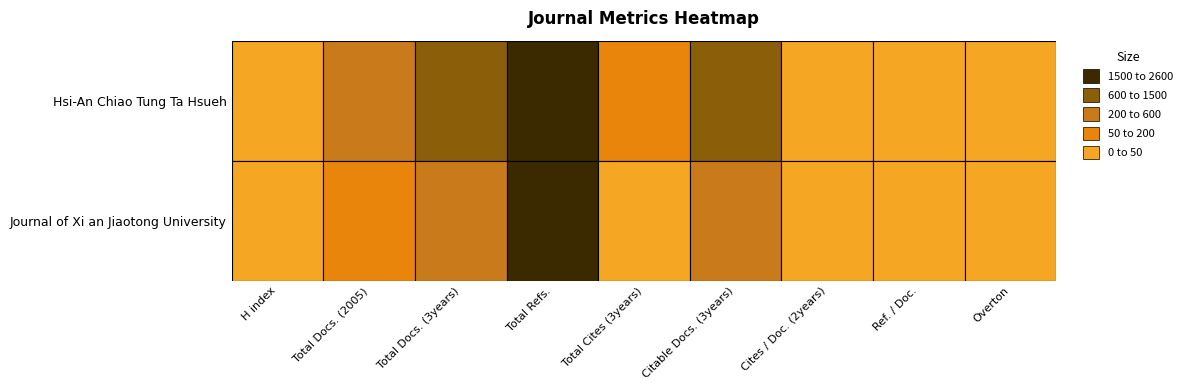

The Hsi-An Chiao Tung Ta Hsueh series shows 8 at Overton. True or false?

True